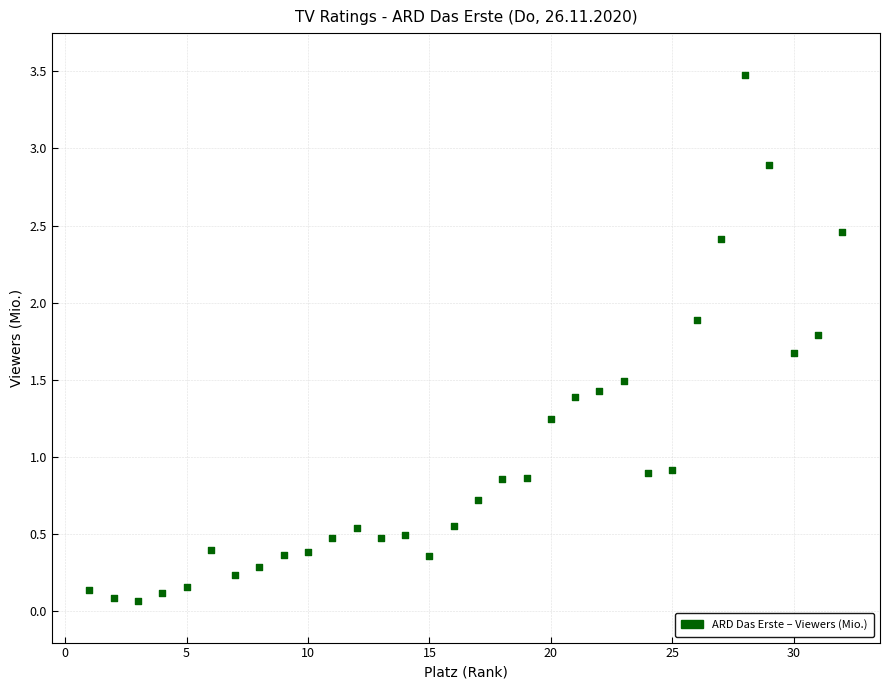

What is the range of X values (max minus min)?

31.0